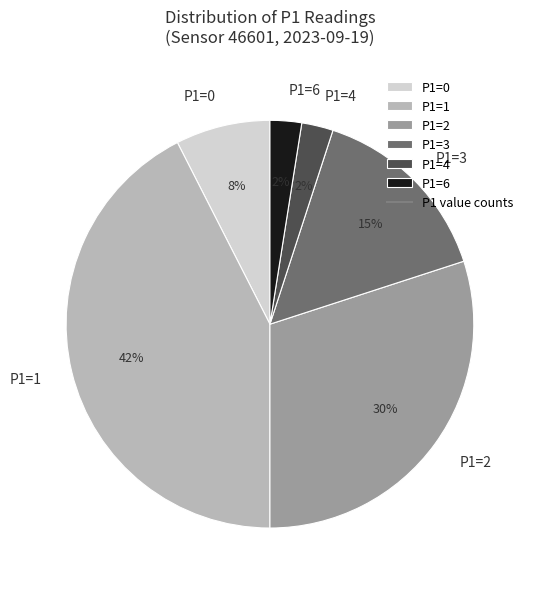

How many segments does this pie chart have?

6